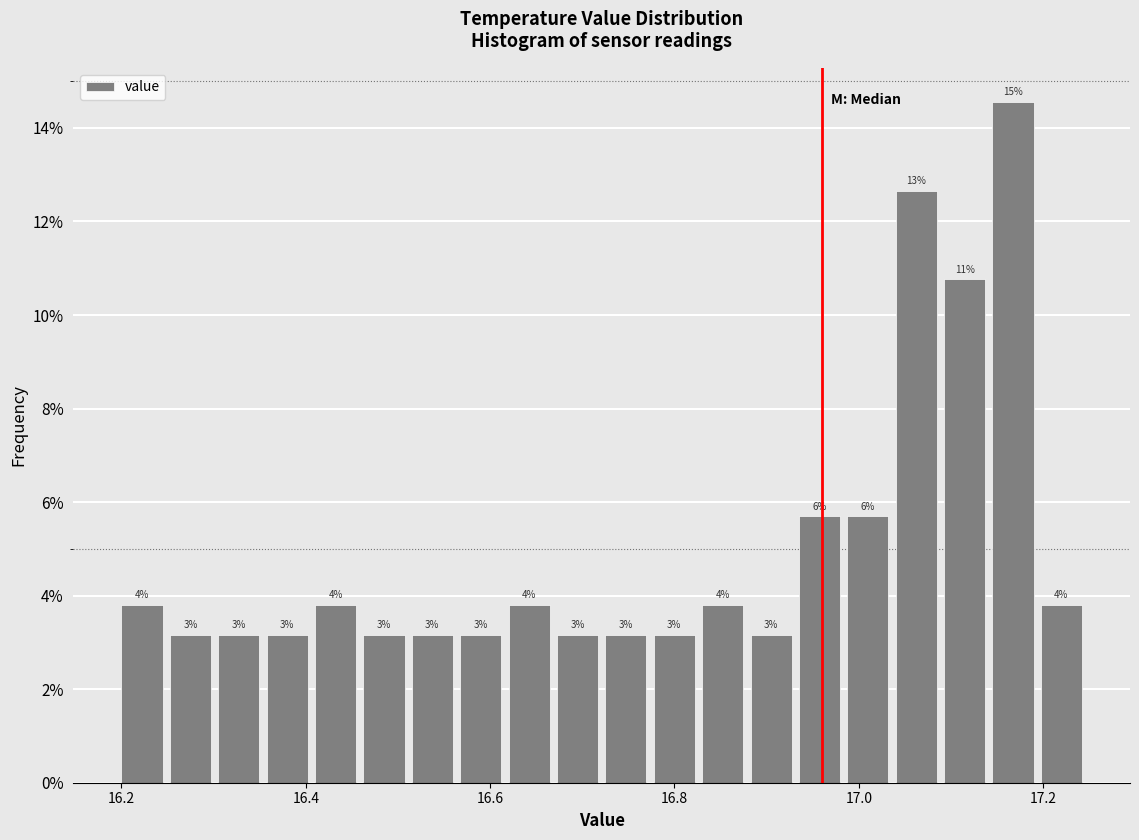

Around what value on the x-axis is the tallest bar? Give the approximate position of its centre, as read against the axis.

17.16